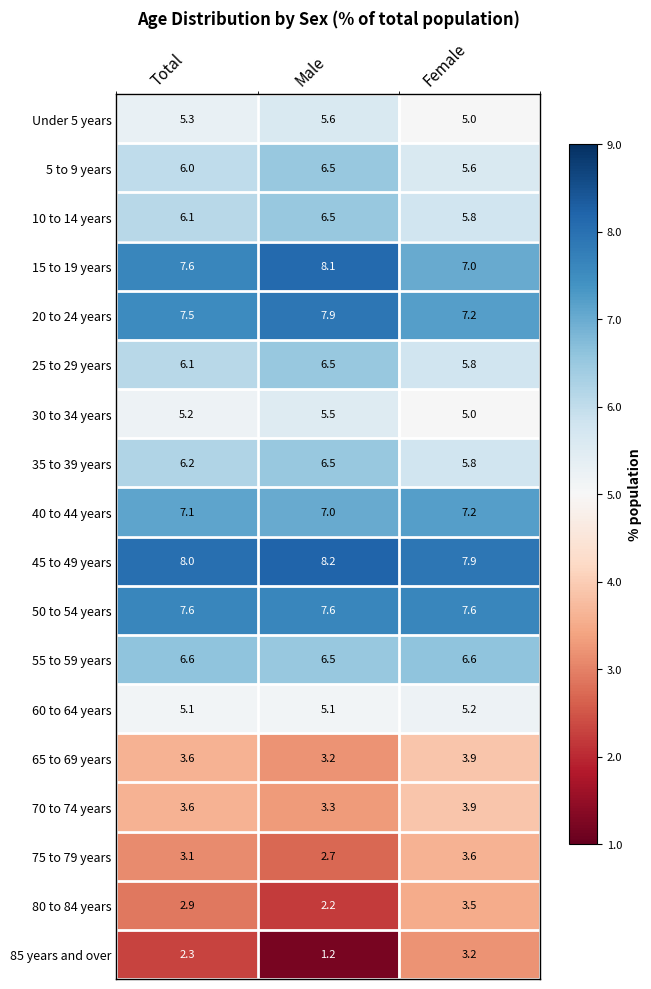

What is the total value across all series at Male?

100.1